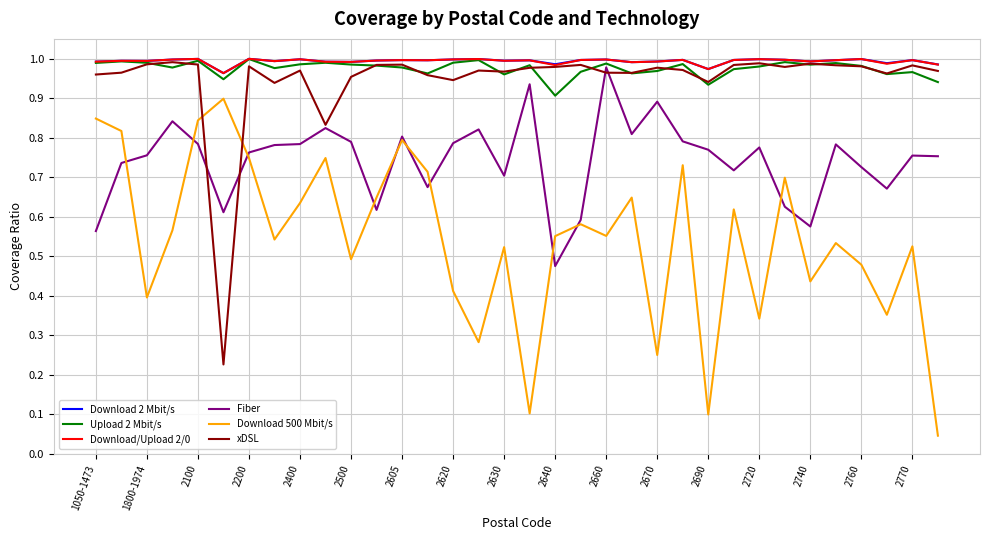

How many times do Download 500 Mbit/s and xDSL cross each other?

2